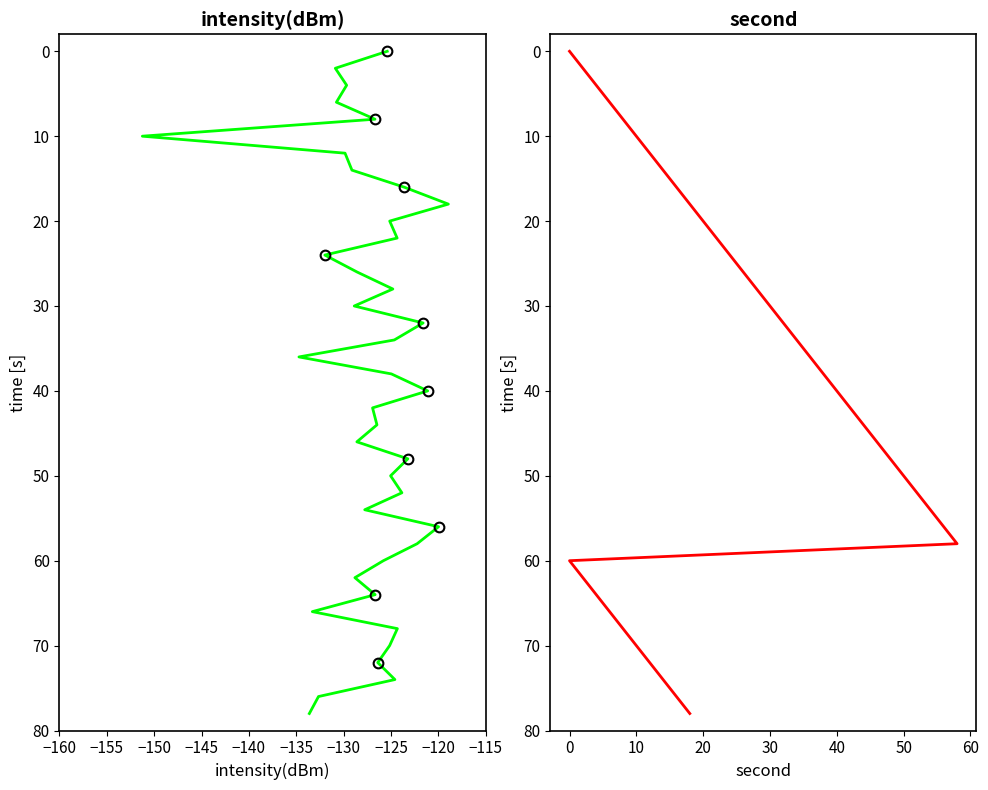

What is the approximate value of intensity(dBm) at −140?

8